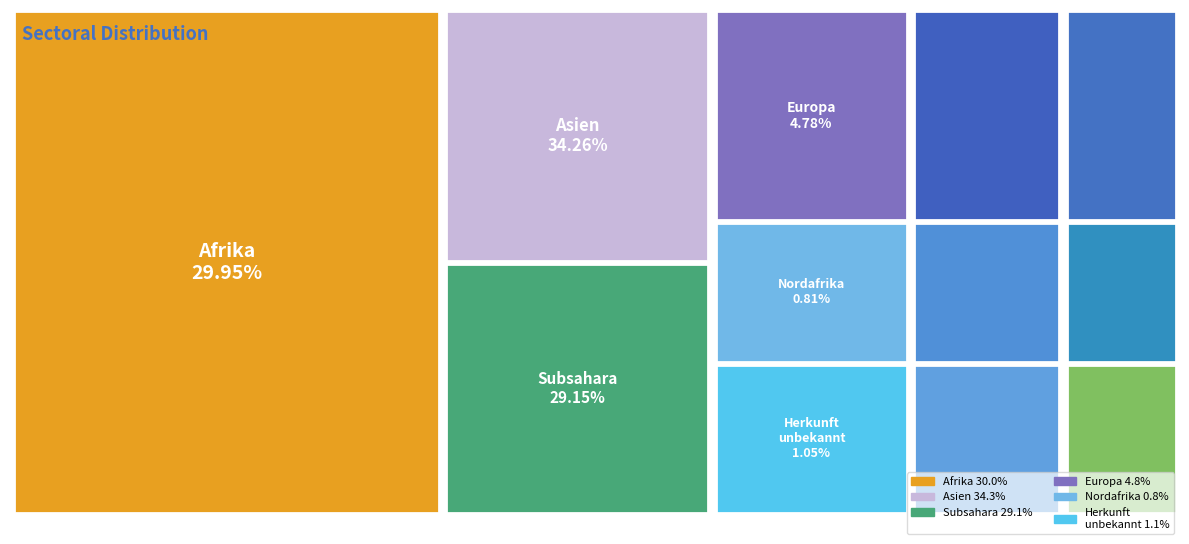

To the nearest percent, what is the combined percentage of Subsahara and Afrika?

59%